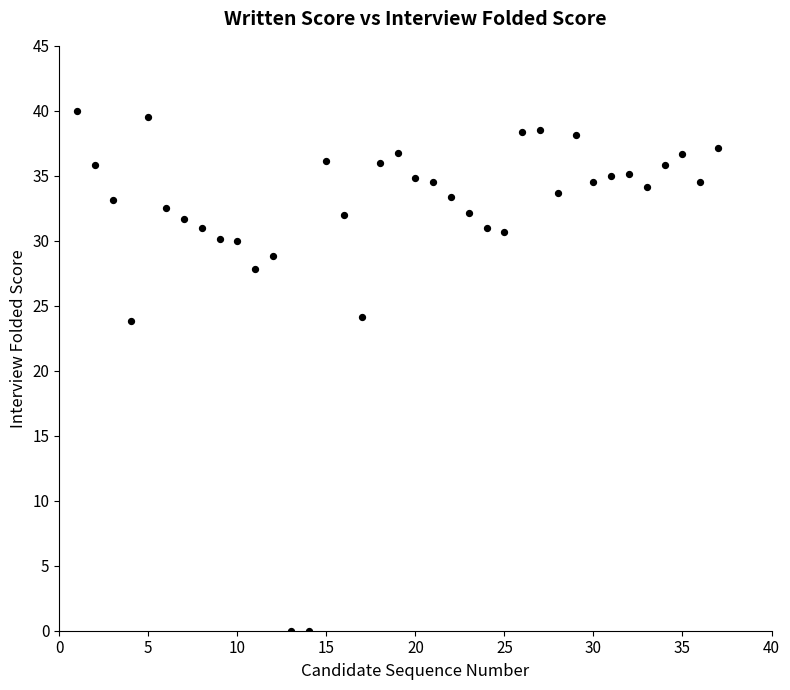

What is the range of X values (max minus min)?

36.0